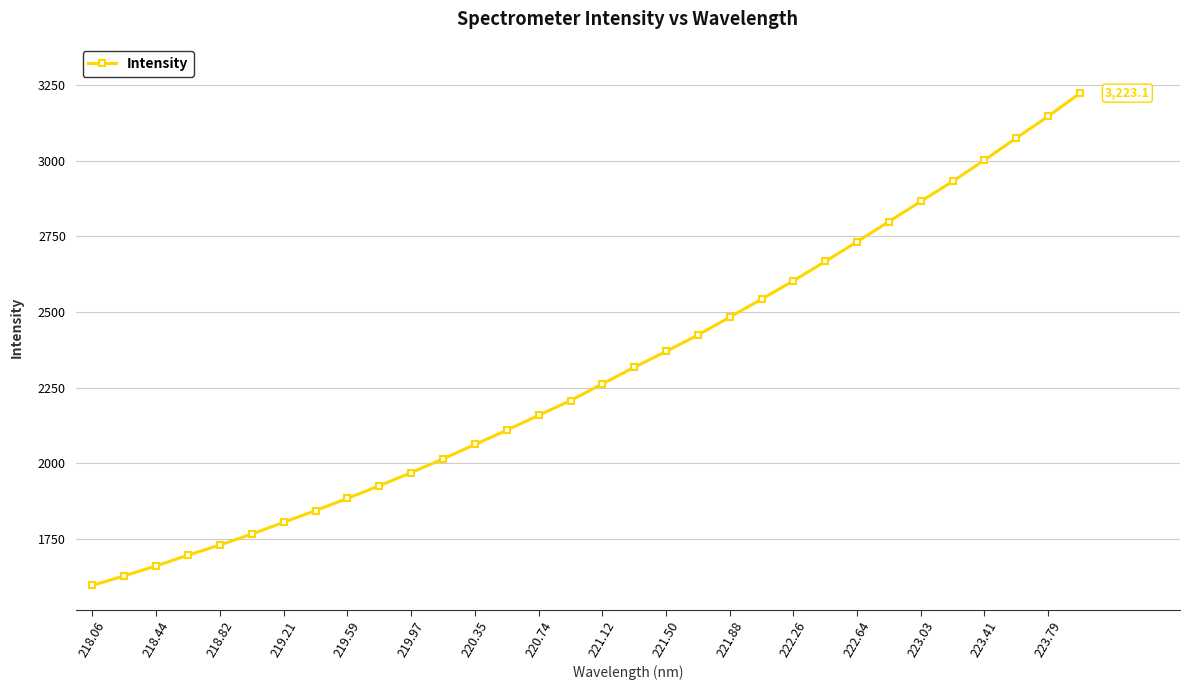

What is the value of the 14th point from the left?

2108.8